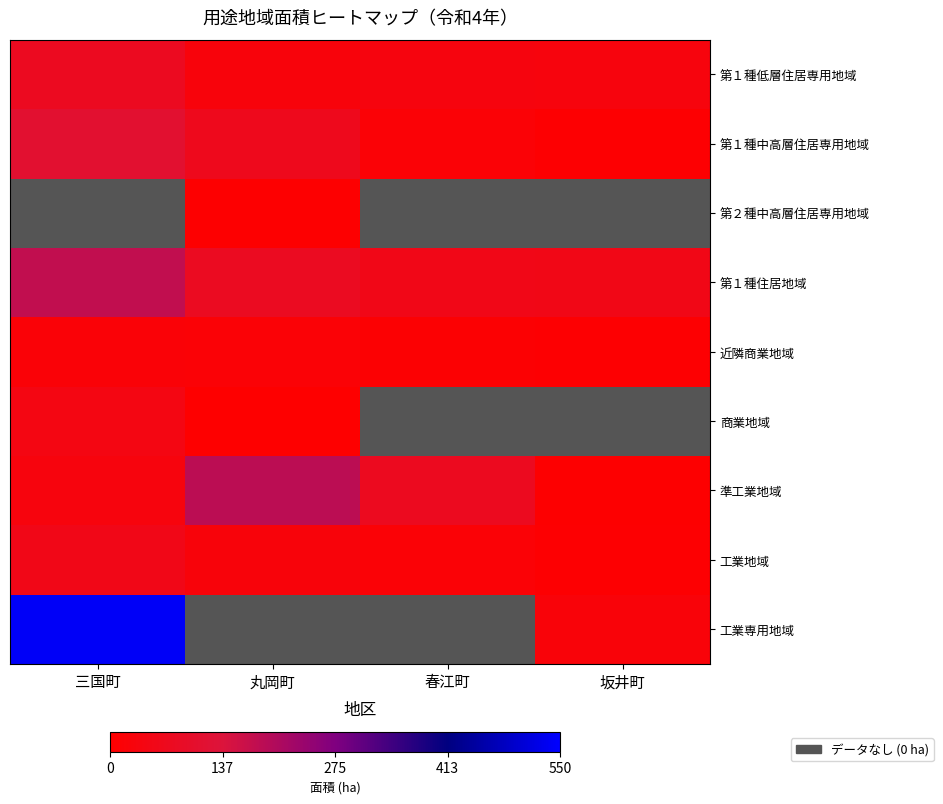

How many distinct data groups are displayed?

9